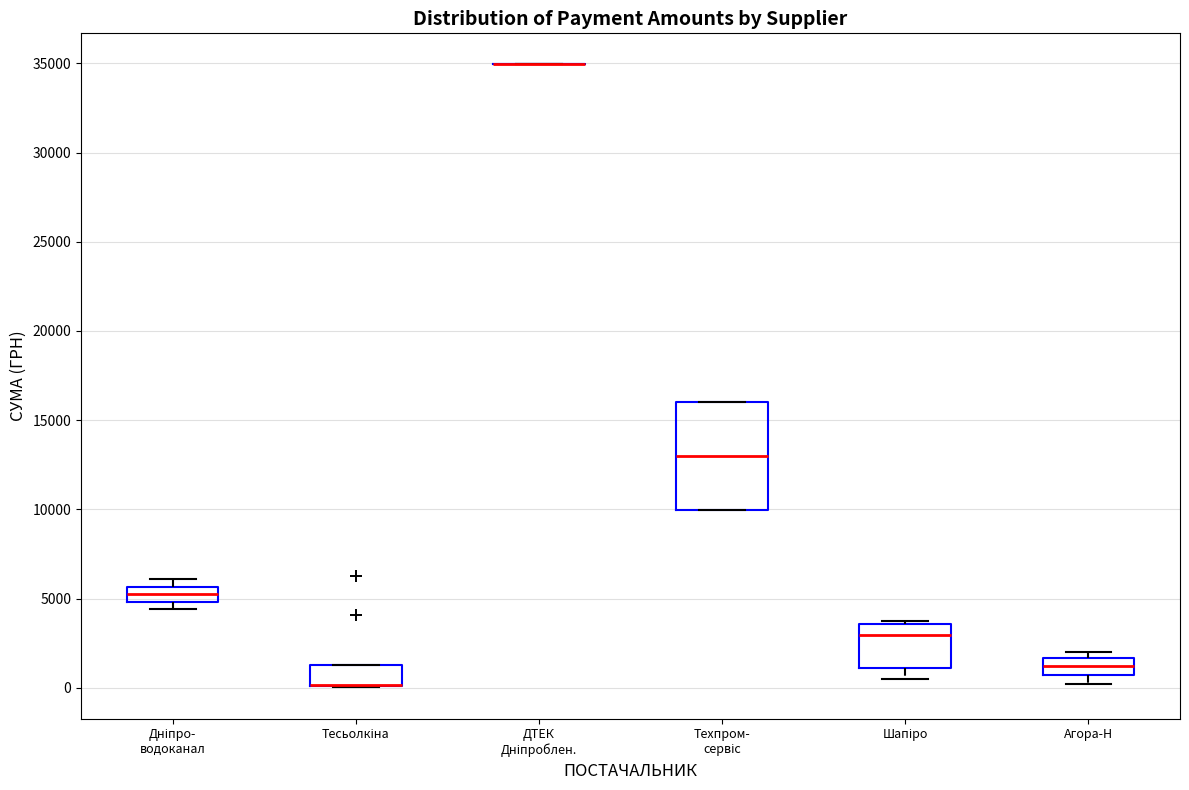

Which box is the tallest, from its lower edge to its upper edge?

Техпром- сервіс